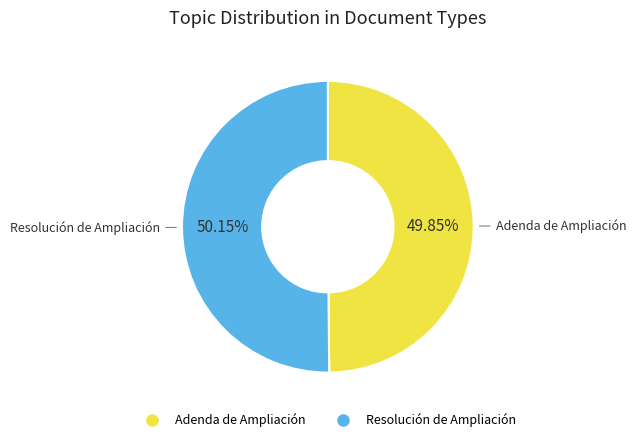

The Resolución de Ampliación slice represents 50% of the pie. True or false?

True